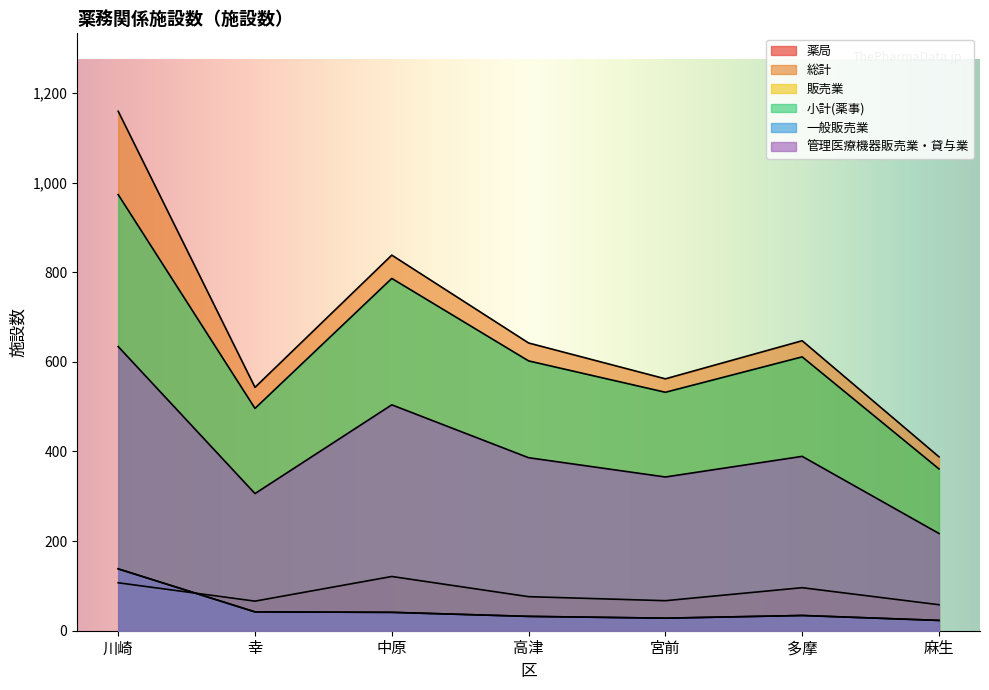

What is the label of the 1st point from the right?

麻生